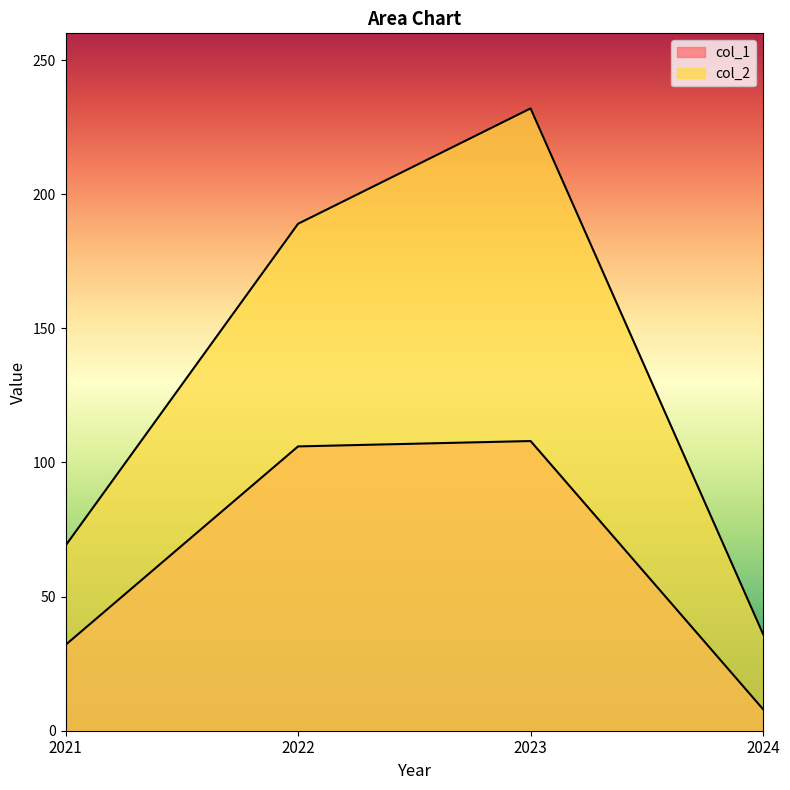

What value does the col_1 series have at 2021?

32